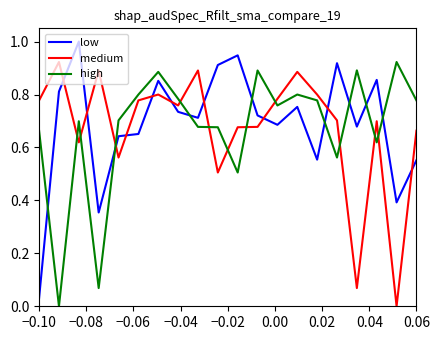

What is the maximum value for low?

1.0